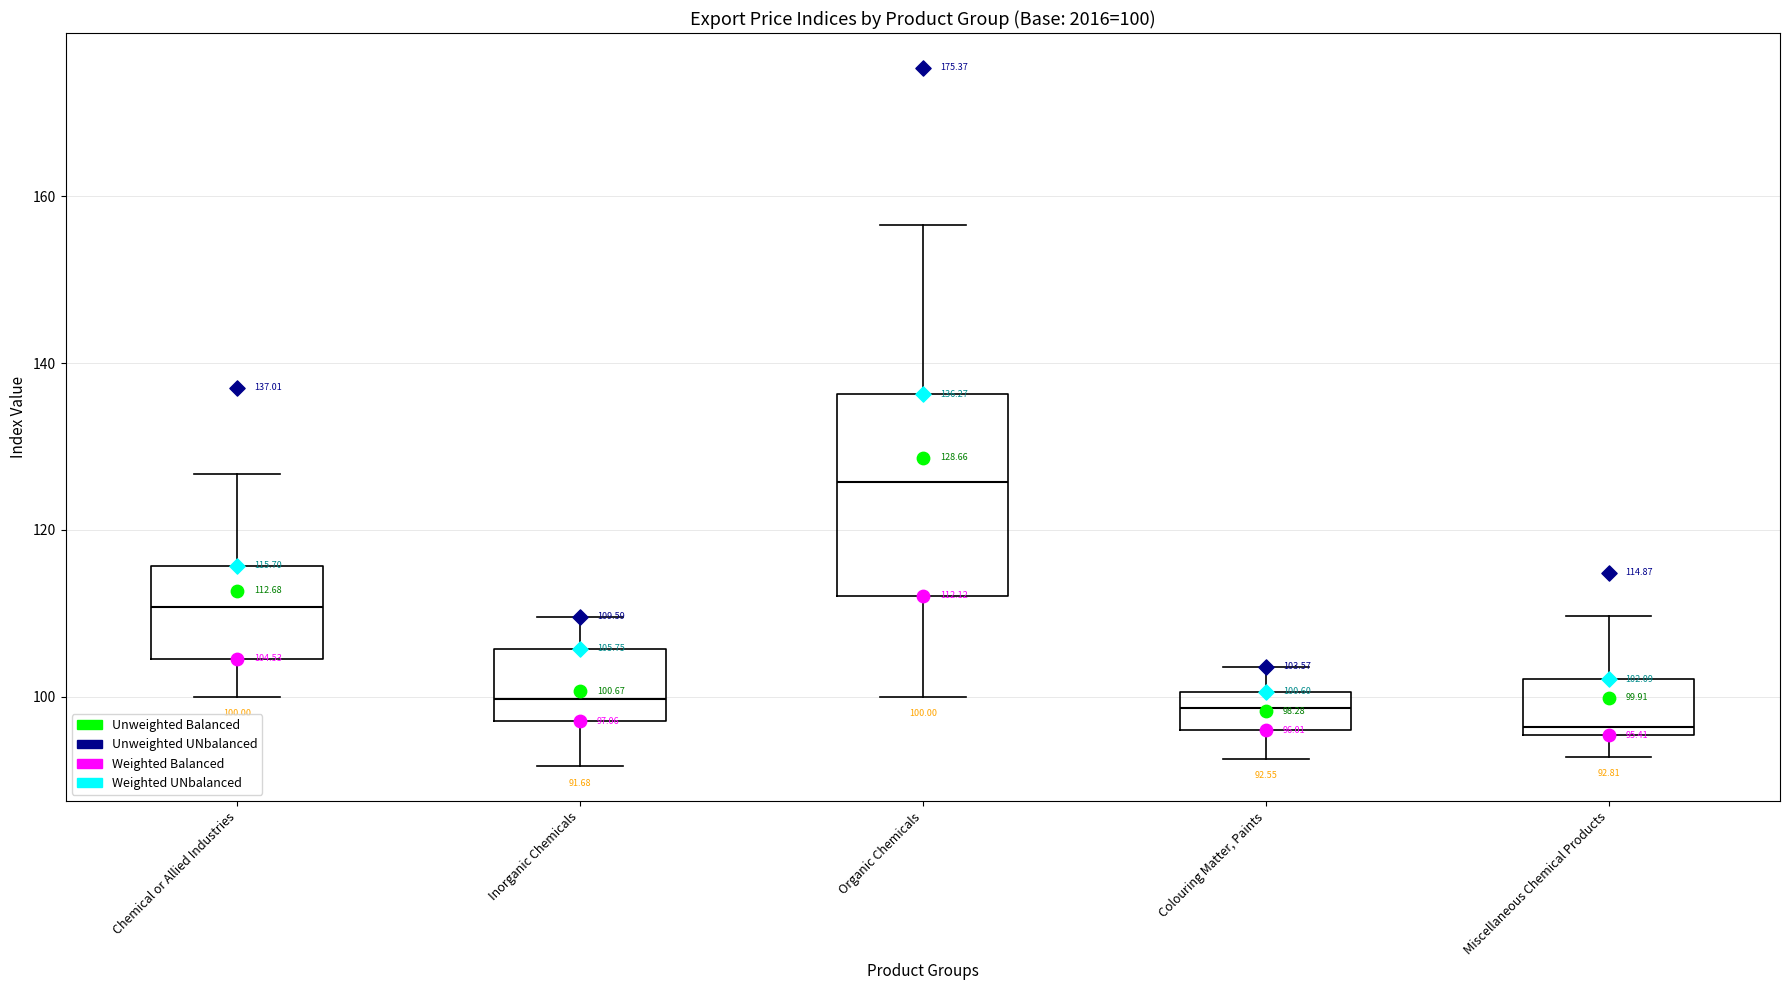

Which box is the tallest, from its lower edge to its upper edge?

Organic Chemicals